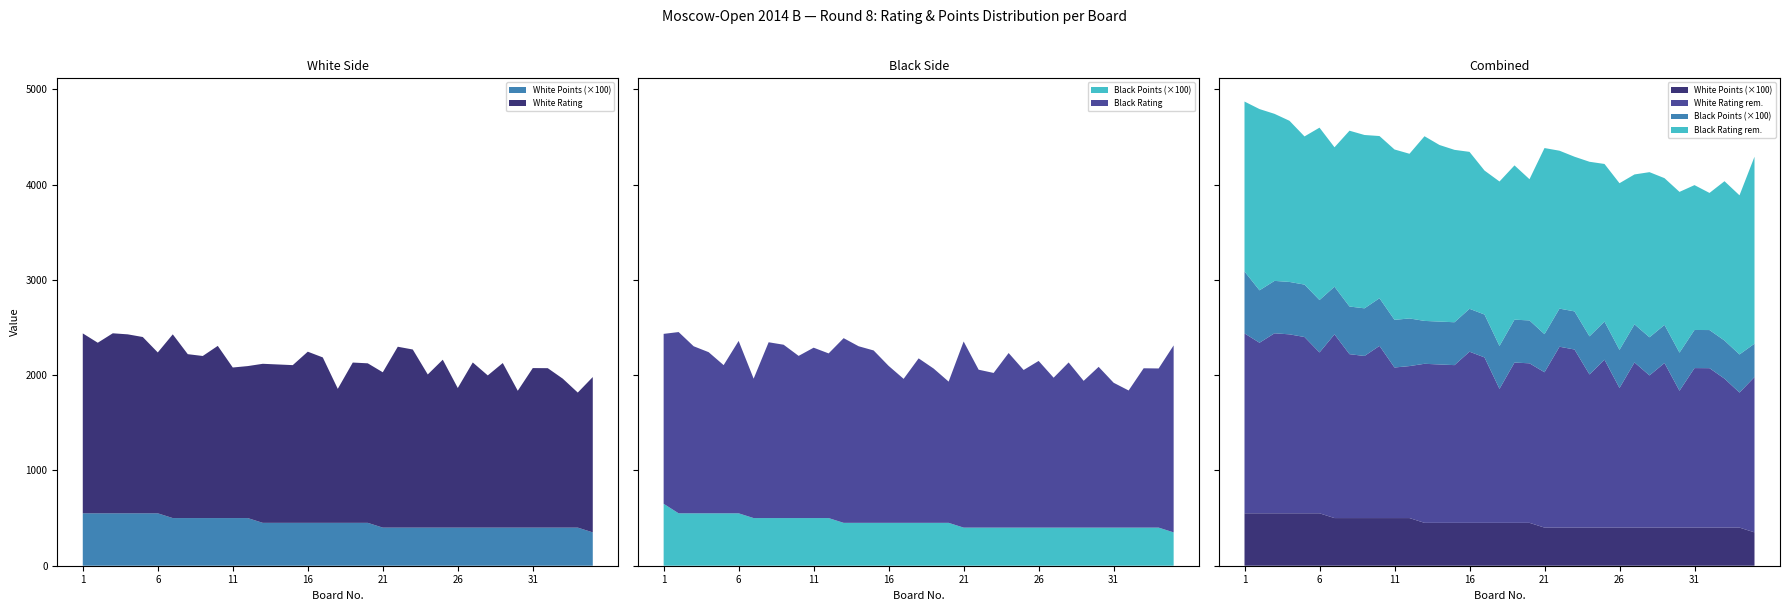

Reading left to right, list all the values displayed in this chart.

White Rating: 1=2438.0	2=2340.0	3=2439.0	4=2428.0	5=2400.0	6=2238.0	7=2428.0	8=2220.0	9=2201.0	10=2307.0	11=2080.0	12=2095.0	13=2119.0	14=2112.0	15=2105.0	16=2246.0	17=2186.0	18=1856.0	19=2132.0	20=2124.0	21=2030.0	22=2298.0	23=2269.0	24=2007.0	25=2162.0	26=1865.0	27=2133.0	28=1997.0	29=2127.0	30=1836.0	31=2074.0	32=2073.0	33=1963.0	34=1817.0	35=1980.0
Black Rating: 1=2433.0	2=2452.0	3=2303.0	4=2241.0	5=2105.0	6=2359.0	7=1963.0	8=2345.0	9=2319.0	10=2202.0	11=2288.0	12=2228.0	13=2388.0	14=2303.0	15=2259.0	16=2097.0	17=1961.0	18=2176.0	19=2069.0	20=1932.0	21=2353.0	22=2057.0	23=2023.0	24=2232.0	25=2054.0	26=2149.0	27=1973.0	28=2133.0	29=1940.0	30=2087.0	31=1920.0	32=1839.0	33=2072.0	34=2070.0	35=2312.0
White Points: 1=5.5	2=5.5	3=5.5	4=5.5	5=5.5	6=5.5	7=5.0	8=5.0	9=5.0	10=5.0	11=5.0	12=5.0	13=4.5	14=4.5	15=4.5	16=4.5	17=4.5	18=4.5	19=4.5	20=4.5	21=4.0	22=4.0	23=4.0	24=4.0	25=4.0	26=4.0	27=4.0	28=4.0	29=4.0	30=4.0	31=4.0	32=4.0	33=4.0	34=4.0	35=3.5
Black Points: 1=6.5	2=5.5	3=5.5	4=5.5	5=5.5	6=5.5	7=5.0	8=5.0	9=5.0	10=5.0	11=5.0	12=5.0	13=4.5	14=4.5	15=4.5	16=4.5	17=4.5	18=4.5	19=4.5	20=4.5	21=4.0	22=4.0	23=4.0	24=4.0	25=4.0	26=4.0	27=4.0	28=4.0	29=4.0	30=4.0	31=4.0	32=4.0	33=4.0	34=4.0	35=3.5